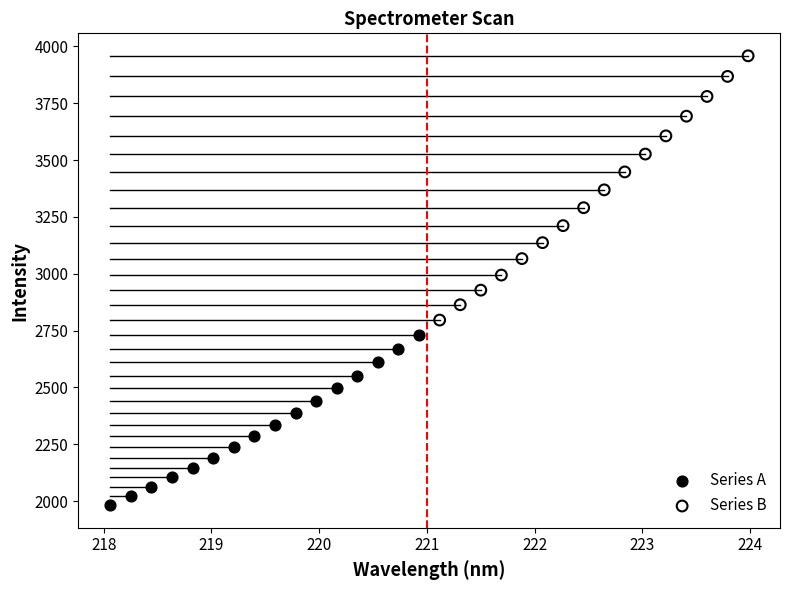

Which series reaches the maximum Y coordinate?

Series B